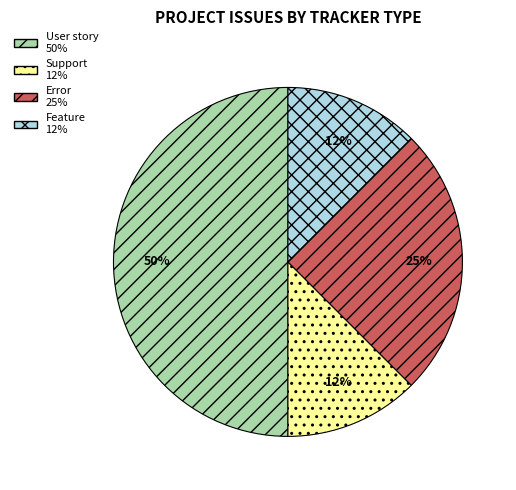

To the nearest percent, what is the average slice percentage?

25%